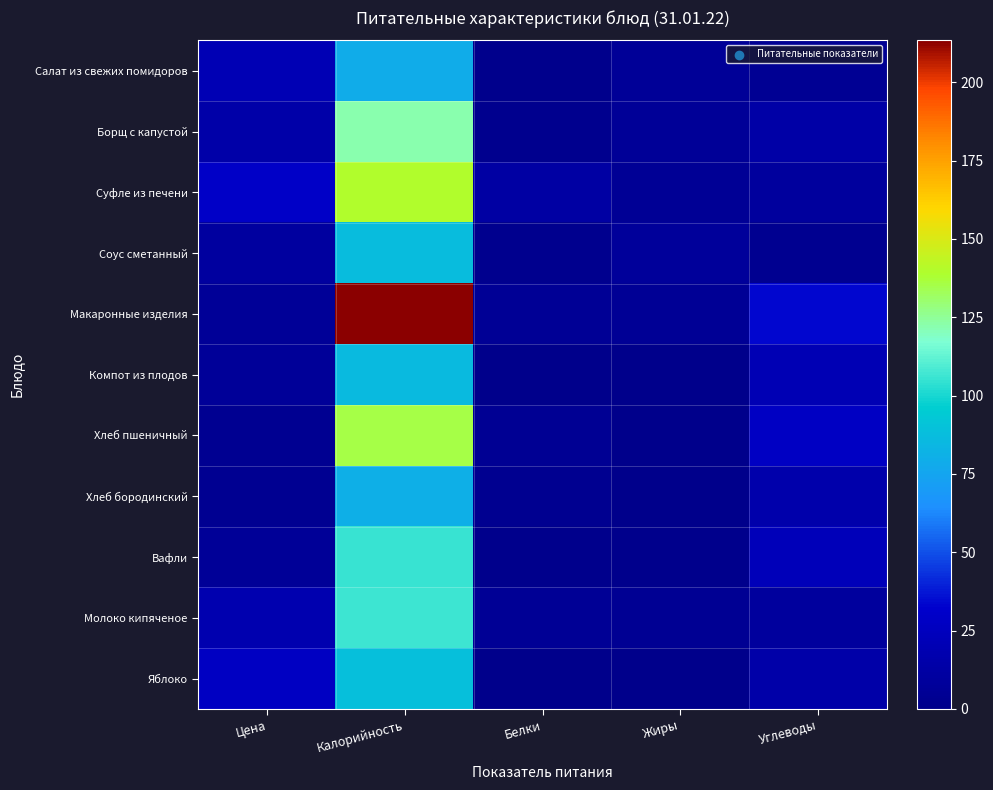

Reading left to right, list all the values displayed in this chart.

Салат из свежих помидоров: Цена=20.5	Калорийность=79.0	Белки=1.1	Жиры=6.1	Углеводы=4.8
Борщ с капустой: Цена=15.0	Калорийность=122.2	Белки=2.1	Жиры=6.7	Углеводы=13.4
Суфле из печени: Цена=29.6	Калорийность=139.3	Белки=12.1	Жиры=5.8	Углеводы=9.7
Соус сметанный: Цена=10.2	Калорийность=87.5	Белки=1.7	Жиры=7.5	Углеводы=3.2
Макаронные изделия: Цена=6.5	Калорийность=213.4	Белки=5.4	Жиры=5.5	Углеводы=33.6
Компот из плодов: Цена=6.8	Калорийность=86.4	Белки=0.8	Жиры=0.0	Углеводы=20.8
Хлеб пшеничный: Цена=4.0	Калорийность=135.2	Белки=4.6	Жиры=0.5	Углеводы=28.0
Хлеб бородинский: Цена=3.6	Калорийность=80.7	Белки=2.7	Жиры=0.5	Углеводы=16.3
Вафли: Цена=6.0	Калорийность=105.0	Белки=0.8	Жиры=1.0	Углеводы=23.2
Молоко кипяченое: Цена=18.0	Калорийность=106.6	Белки=5.8	Жиры=5.0	Углеводы=9.6
Яблоко: Цена=27.4	Калорийность=88.8	Белки=0.6	Жиры=0.6	Углеводы=14.7